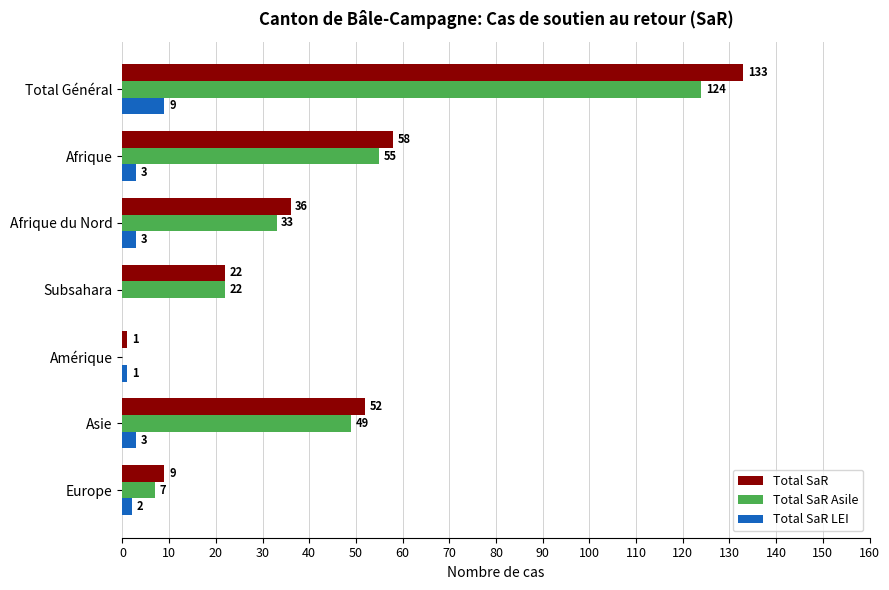

Is it true that Total SaR equals 89 at Total Général?

False